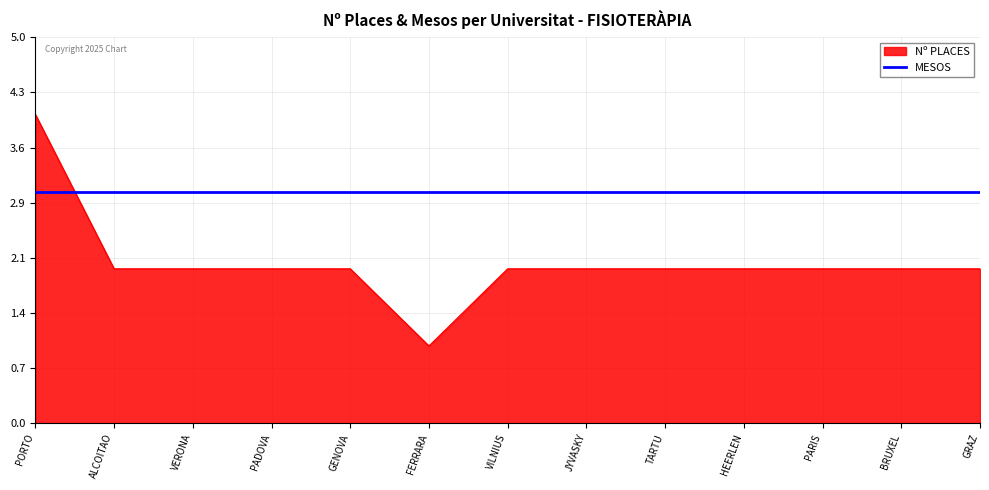

True or false: MESOS and Nº PLACES intersect in this chart.

True